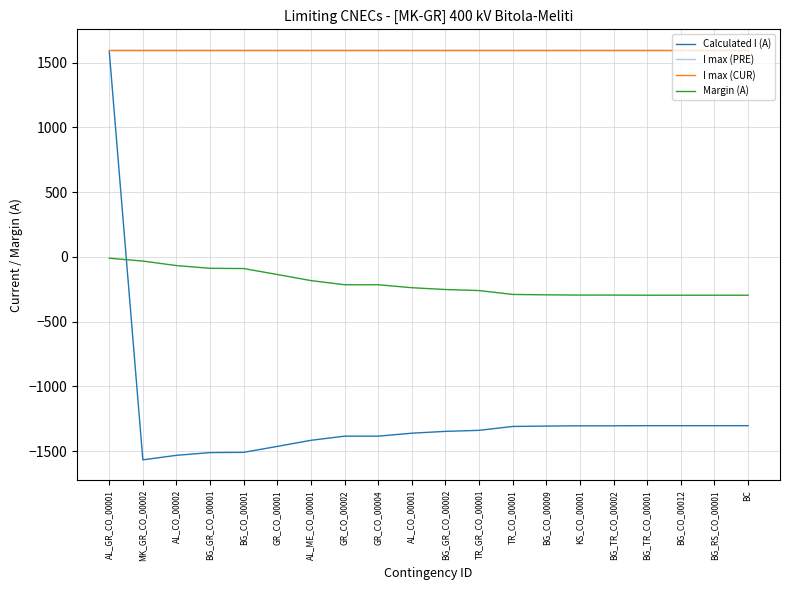

Reading left to right, extract all data points from this chart.

Calculated I (A): 1590	-1568	-1533	-1512	-1510	-1464	-1417	-1385	-1385	-1362	-1348	-1340	-1310	-1307	-1305	-1305	-1304	-1304	-1304	-1304
I max (PRE): 1600	1600	1600	1600	1600	1600	1600	1600	1600	1600	1600	1600	1600	1600	1600	1600	1600	1600	1600	1600
I max (CUR): 1600	1600	1600	1600	1600	1600	1600	1600	1600	1600	1600	1600	1600	1600	1600	1600	1600	1600	1600	1600
Margin (A): -10	-32	-67	-88	-90	-136	-183	-215	-215	-238	-252	-260	-290	-293	-295	-295	-296	-296	-296	-296